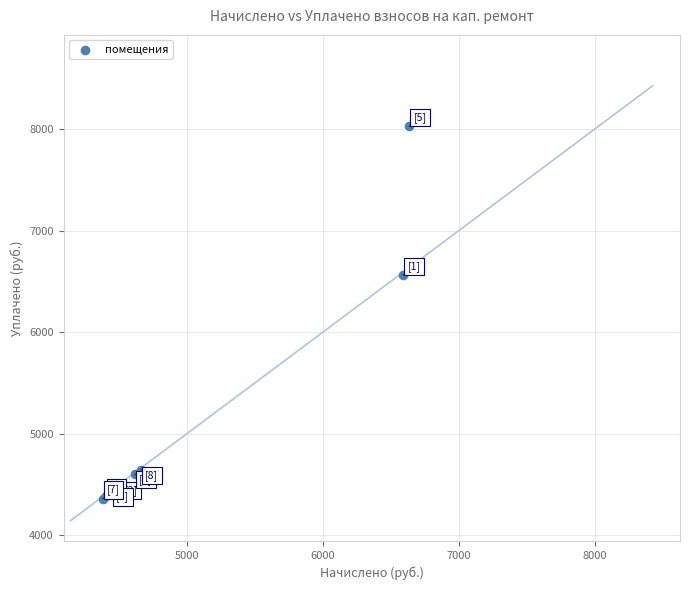

What Y value in the scatter plot is closest to 6192?

6563.0